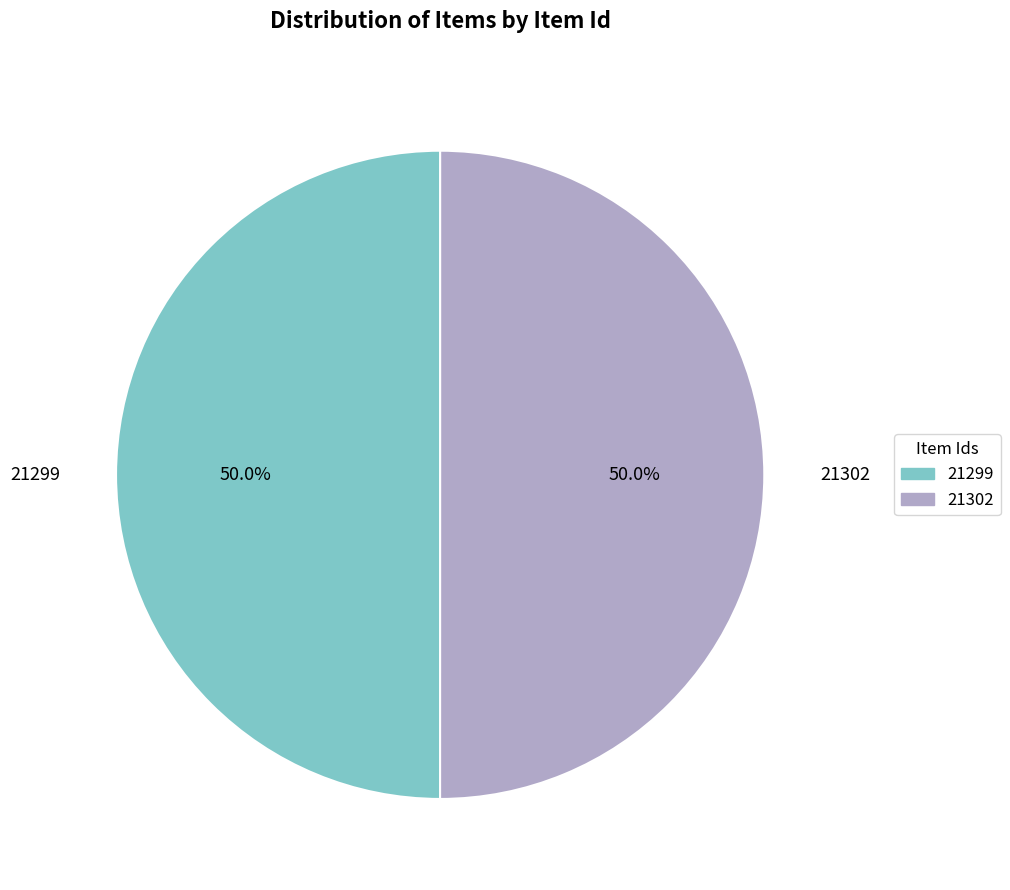

What is the total percentage of 21302 and 21299?

100.0%